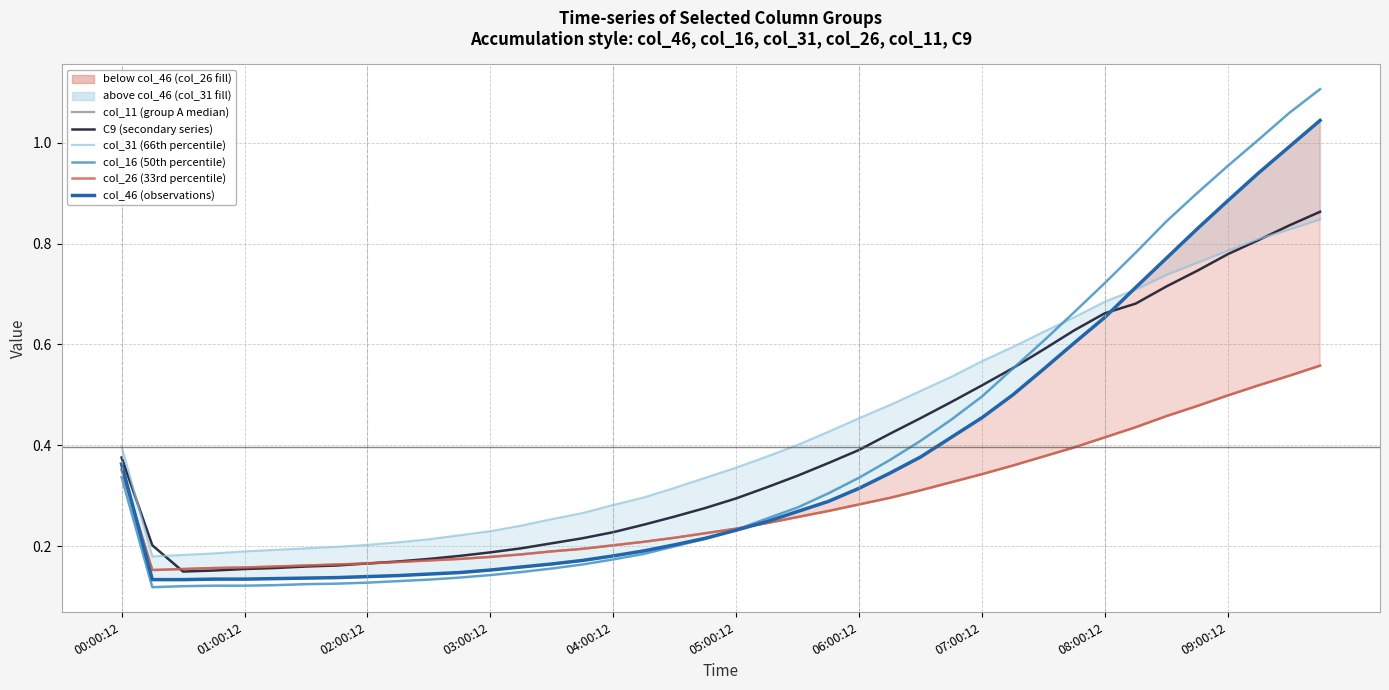

Is the value of col_31 (66th percentile) at 03:00:12 greater than the value of col_11 (group A median) at 26?

No